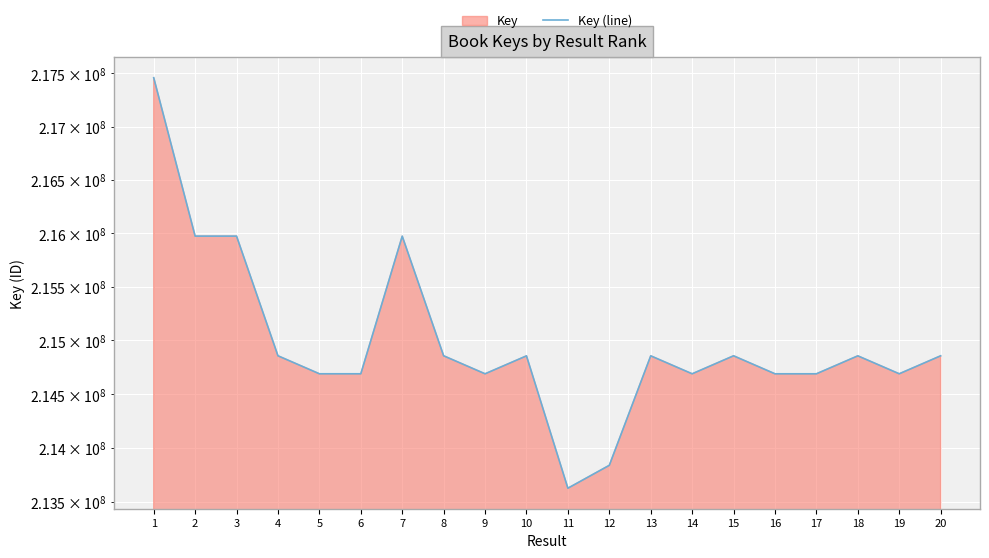

Rank the categories by value from highest to lowest.

1, 2, 3, 7, 8, 4, 15, 20, 13, 18, 10, 19, 5, 6, 9, 14, 17, 16, 12, 11